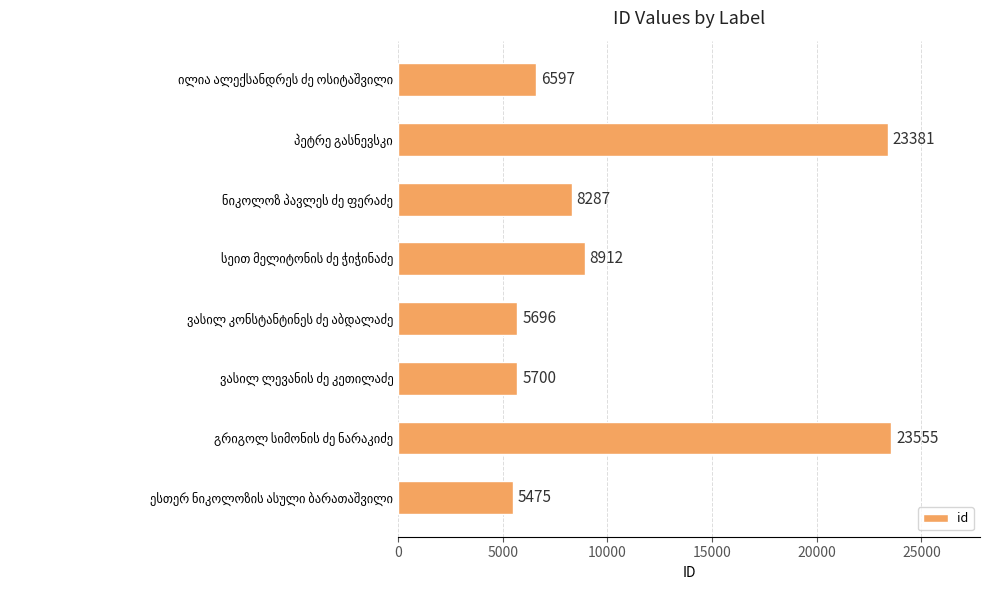

Reading top to bottom, transcribe all the data shown in this chart.

6597	23381	8287	8912	5696	5700	23555	5475